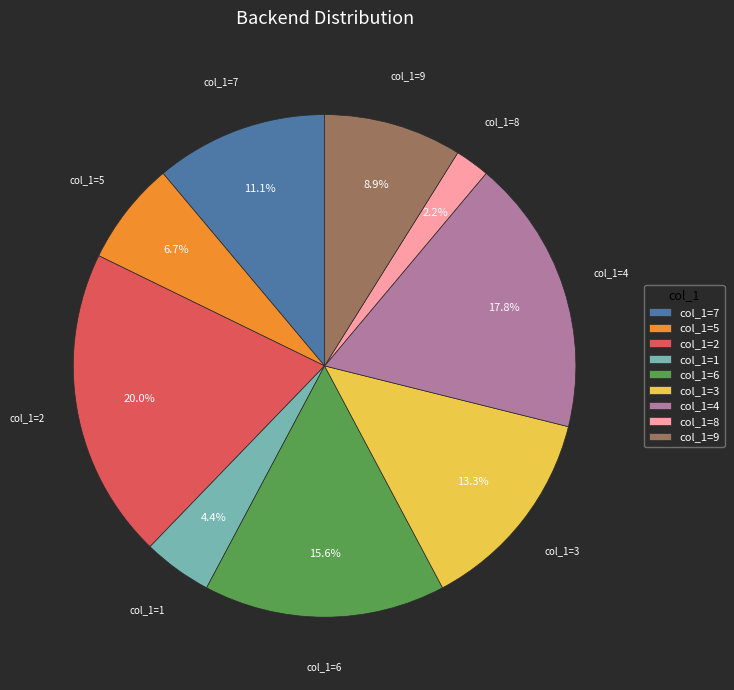

Which category has the biggest portion of the pie?

col_1=2